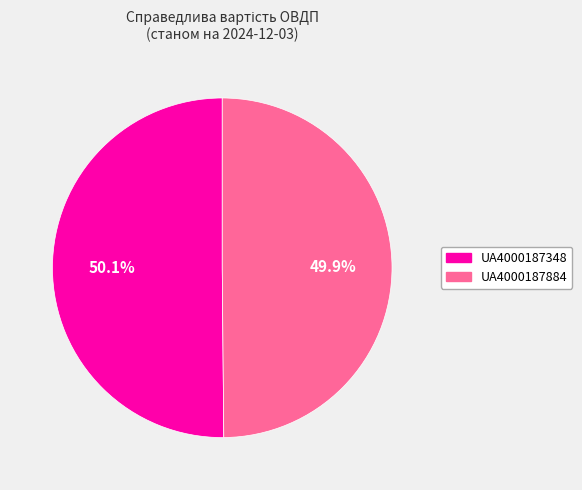

How many slices are in this pie chart?

2